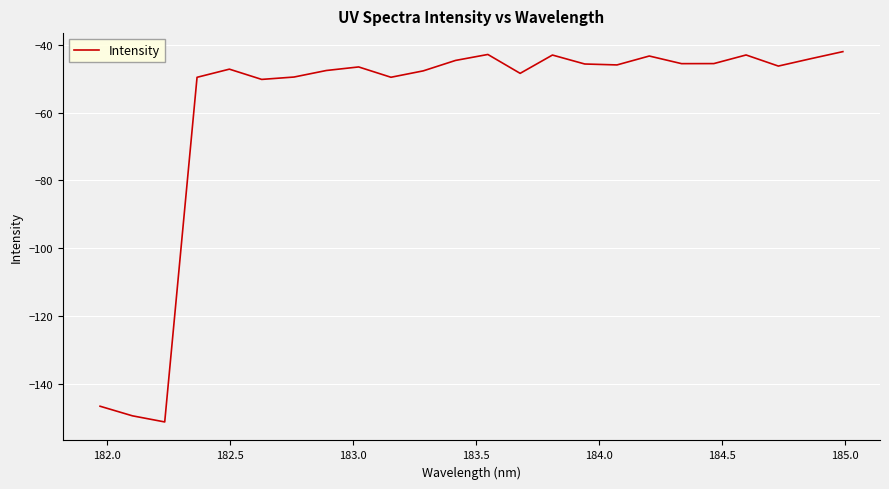

How many categories are shown in the chart?

24